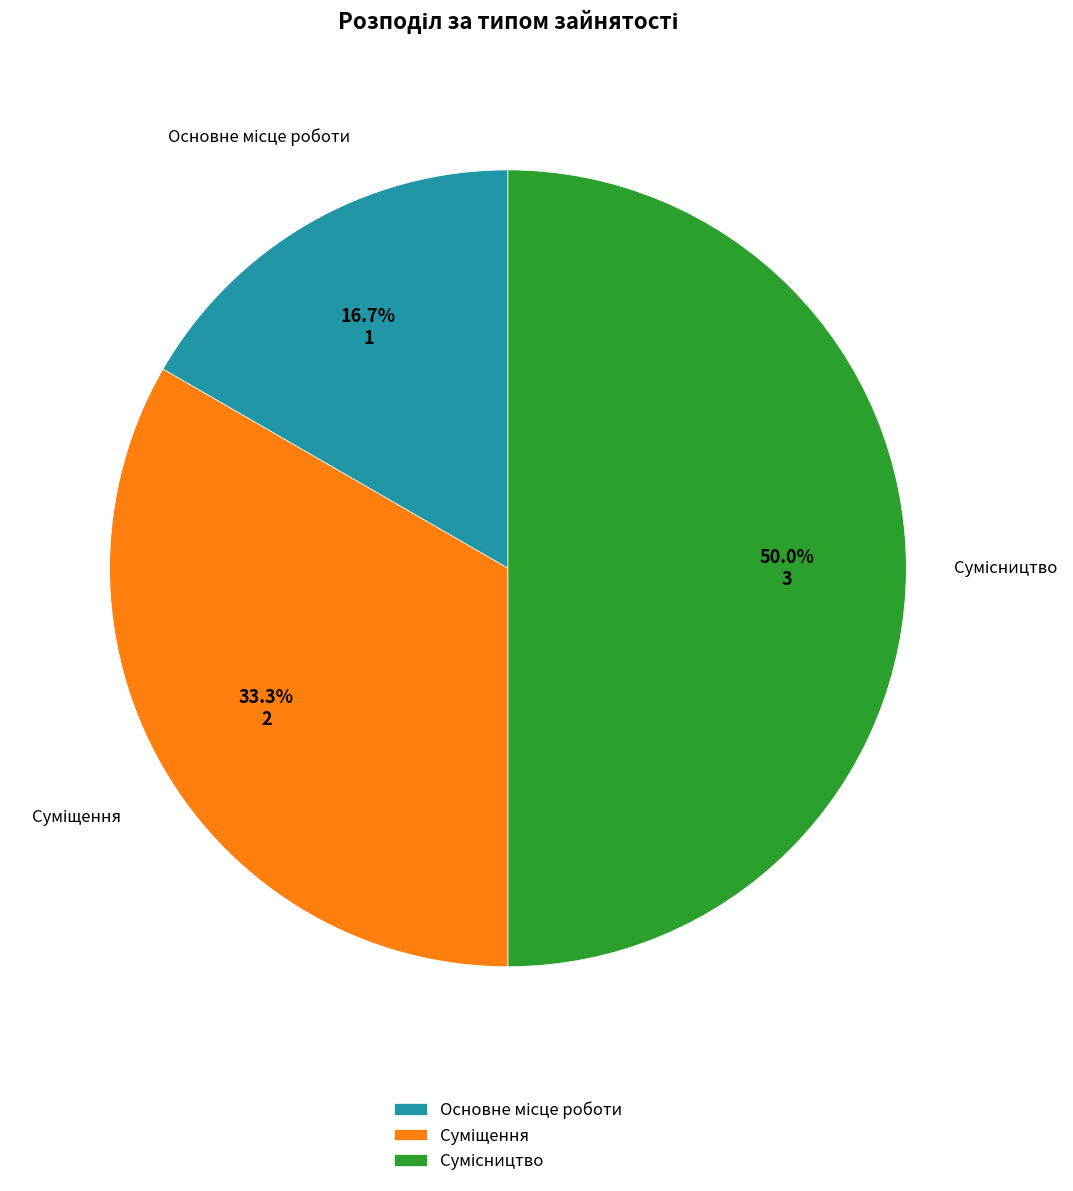

How many slices are in this pie chart?

3